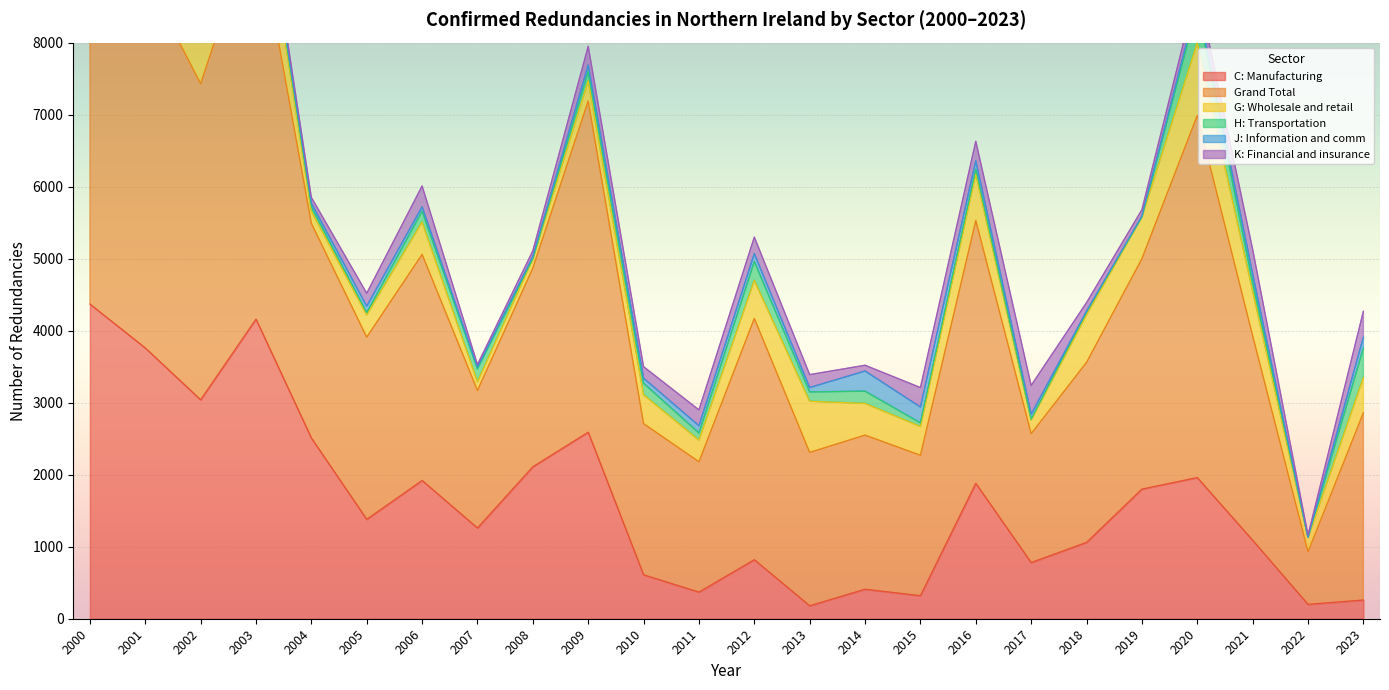

What is the average value of the J: Information and comm series?

77